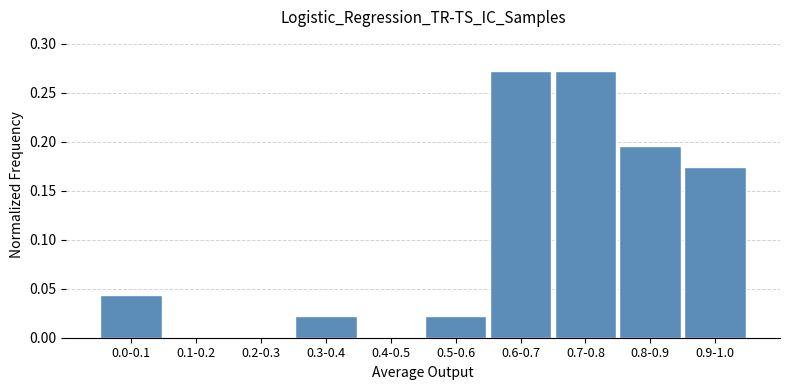

Is it true that the value at 0.2-0.3 is 0.0?

True